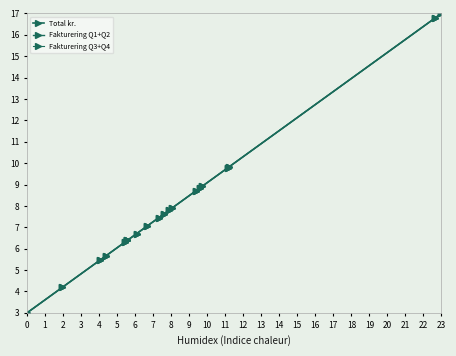

Rank the categories by Fakturering Q3+Q4 value from lowest to highest.

0, 1, 2, 3, 4, 5, 6, 7, 8, 9, 10, 11, 12, 13, 14, 15, 16, 17, 18, 19